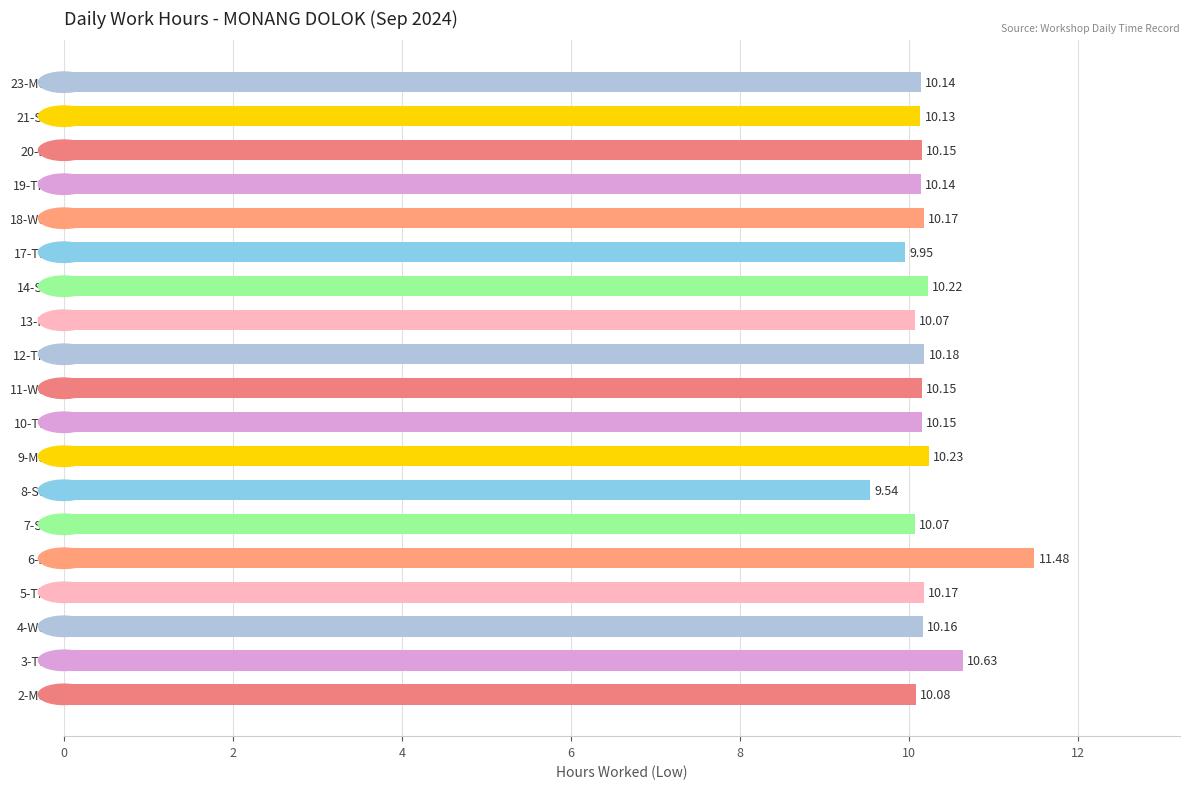

What is the sum of all values?

193.8